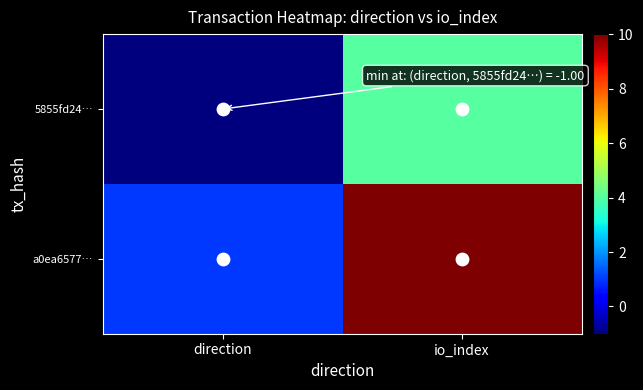

Reading left to right, transcribe all the data shown in this chart.

5855fd24…: direction=-1	io_index=4
a0ea6577…: direction=1	io_index=10